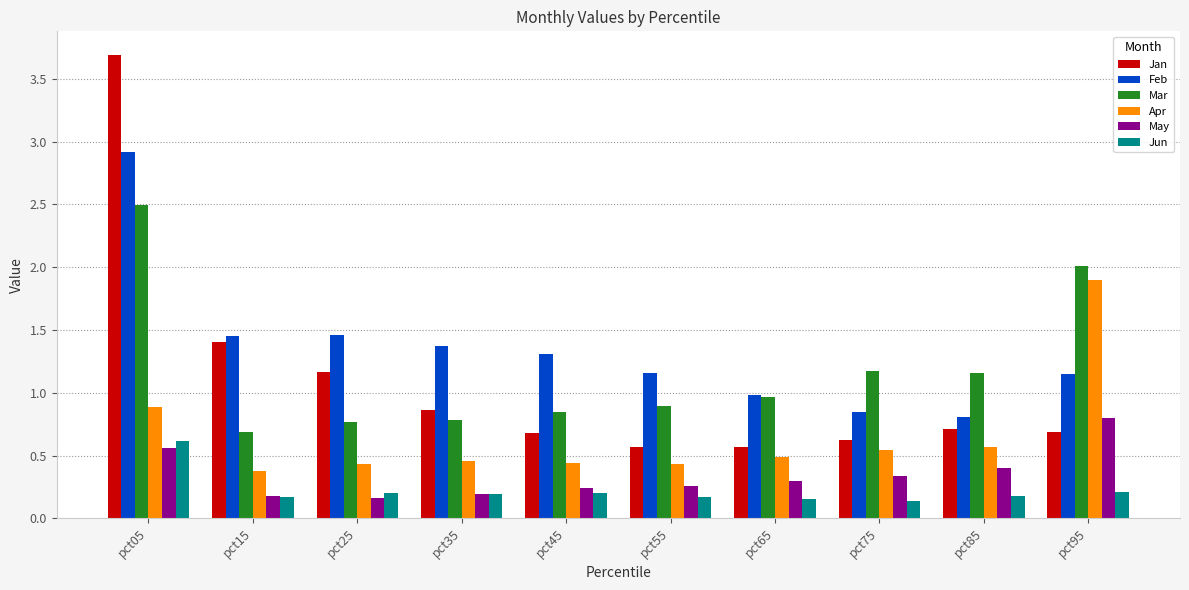

Are the bars horizontal?

No